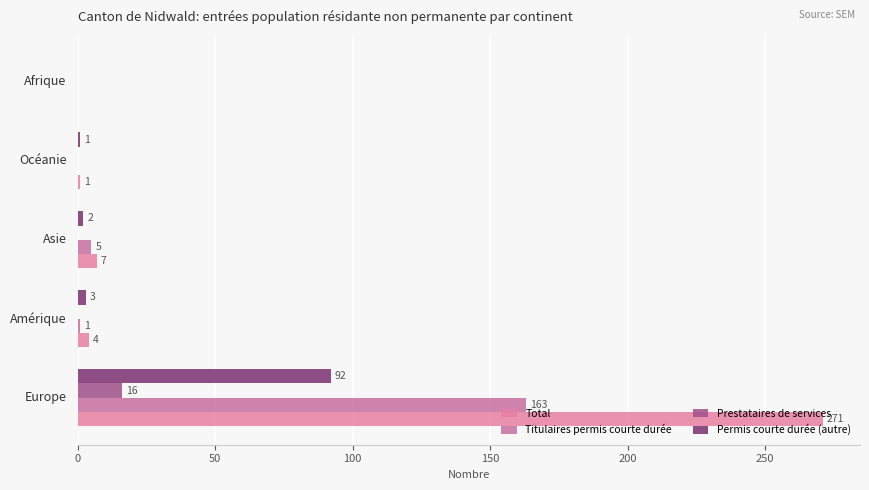

What are all the series names shown in the legend?

Total, Titulaires permis courte durée, Prestataires de services, Permis courte durée (autre)